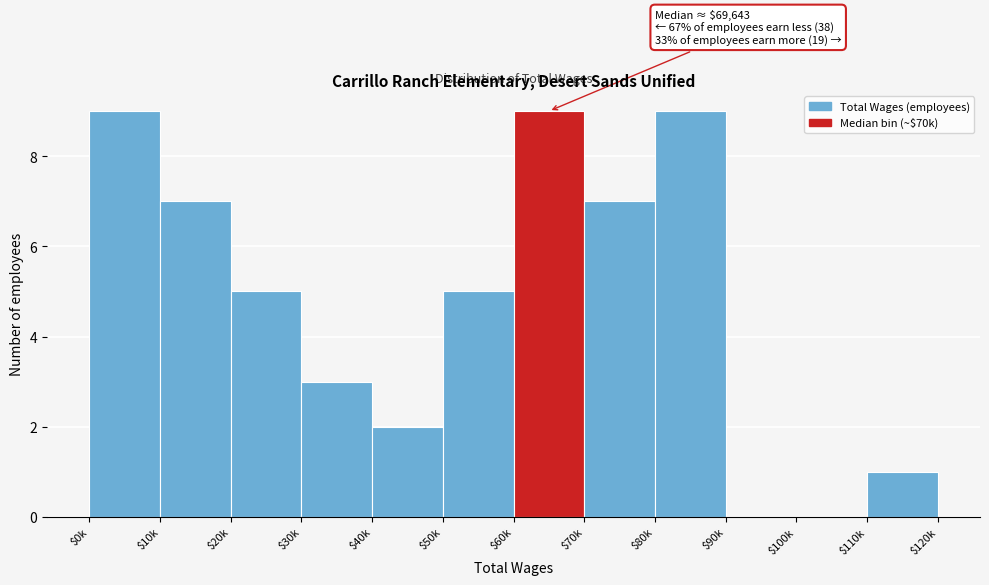

True or false: the data shows 9 at $60k.

True